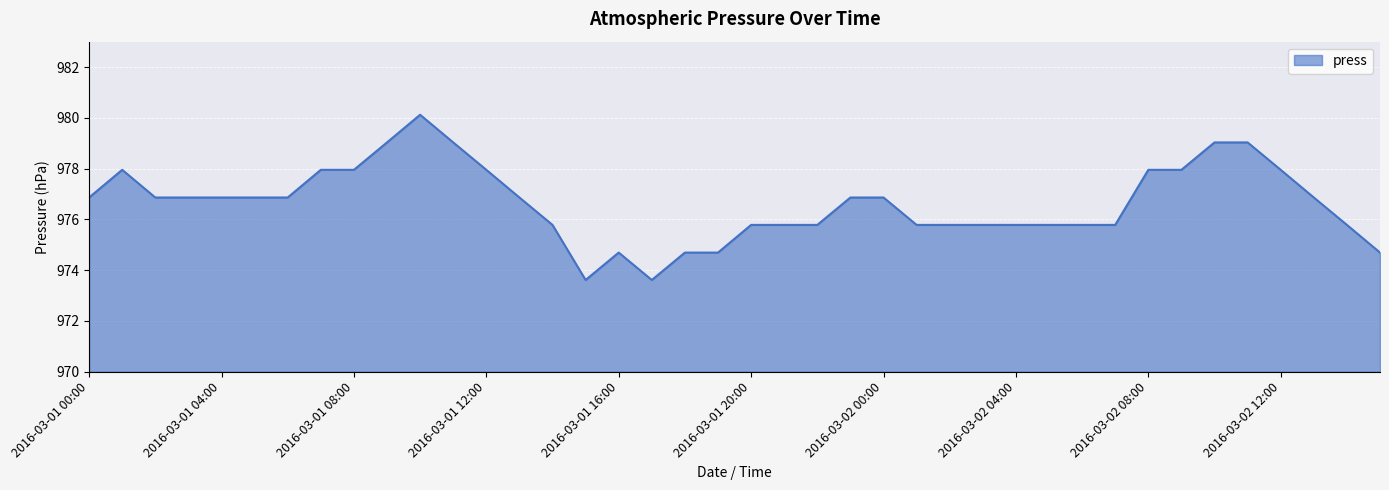

Count the number of categories in the chart.

40